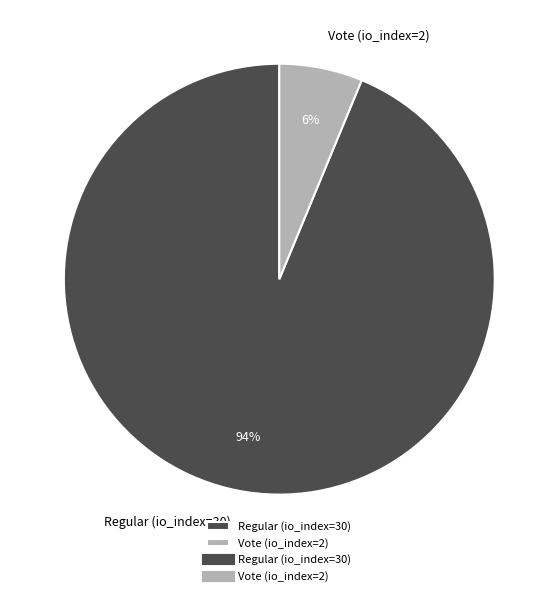

Which category accounts for the majority?

Regular (io_index=30)